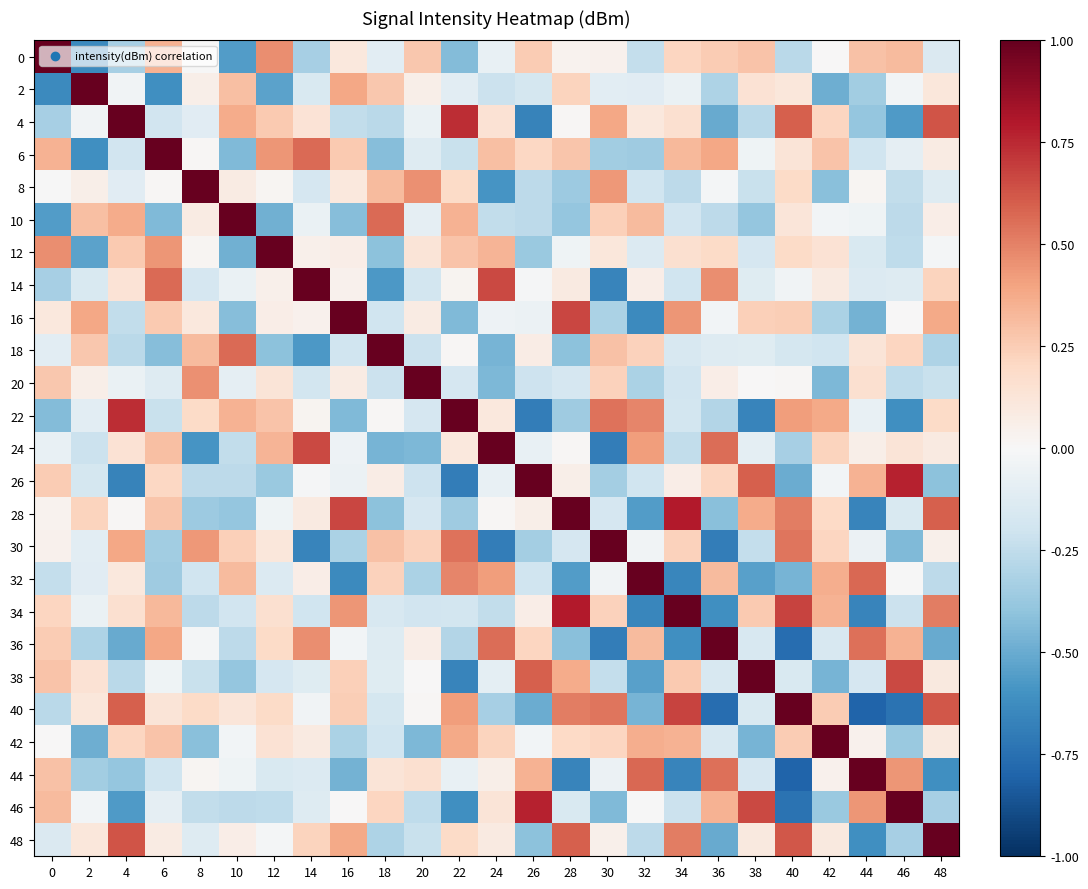

List the series in order of their peak value, lowest first.

44, 20, 30, 8, 14, 24, 26, 28, 40, 0, 4, 6, 10, 12, 16, 34, 36, 38, 46, 2, 18, 22, 32, 42, 48